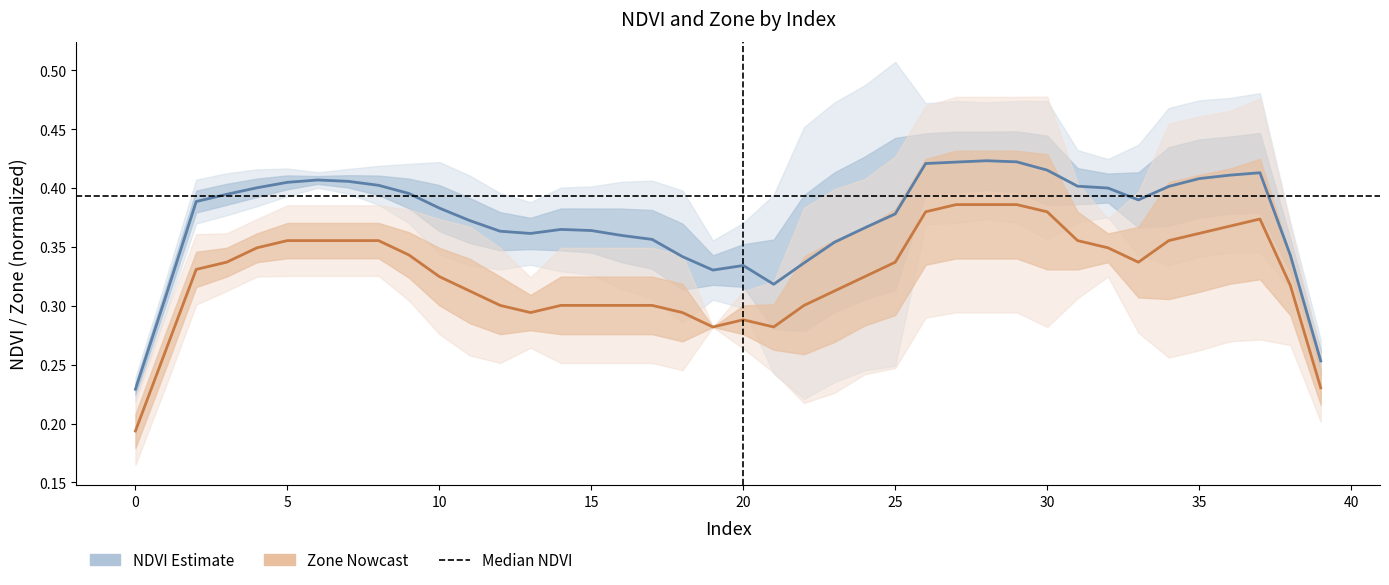

True or false: NDVI (Estimate) and Zone (Nowcast) cross at least once.

False